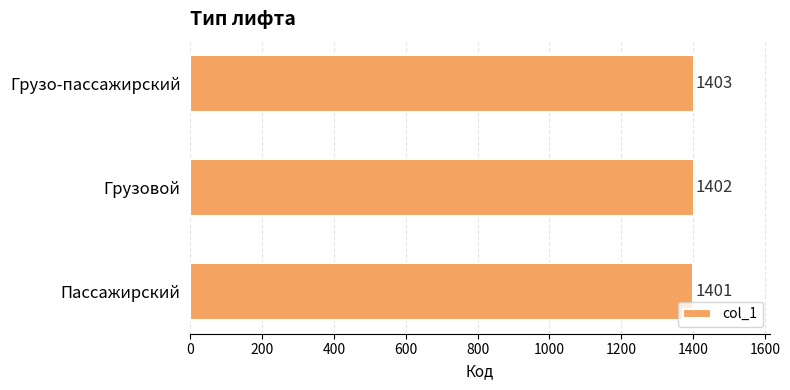

At which category does the chart reach its peak across all series?

Грузо-пассажирский